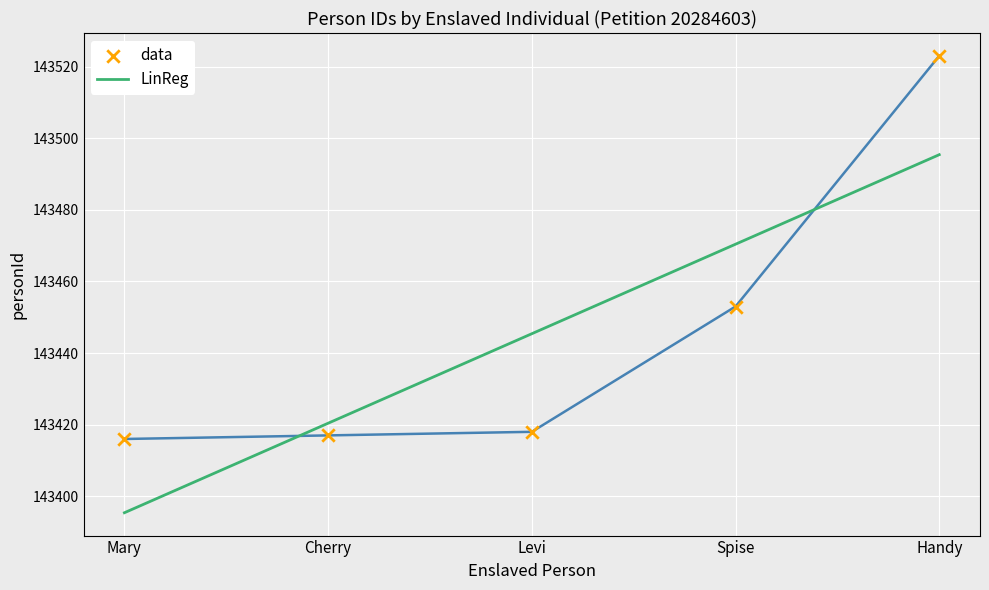

Which has a higher value, Mary or Levi?

Levi